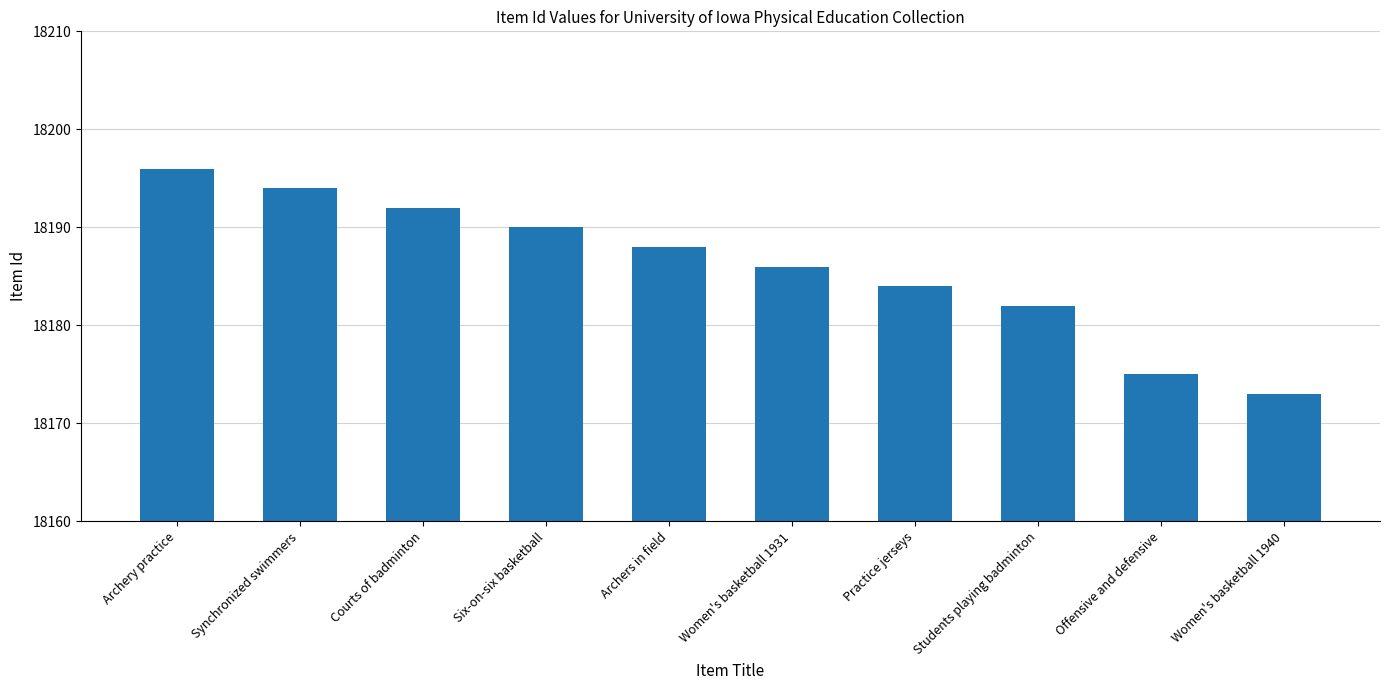

What is the average value?

18186